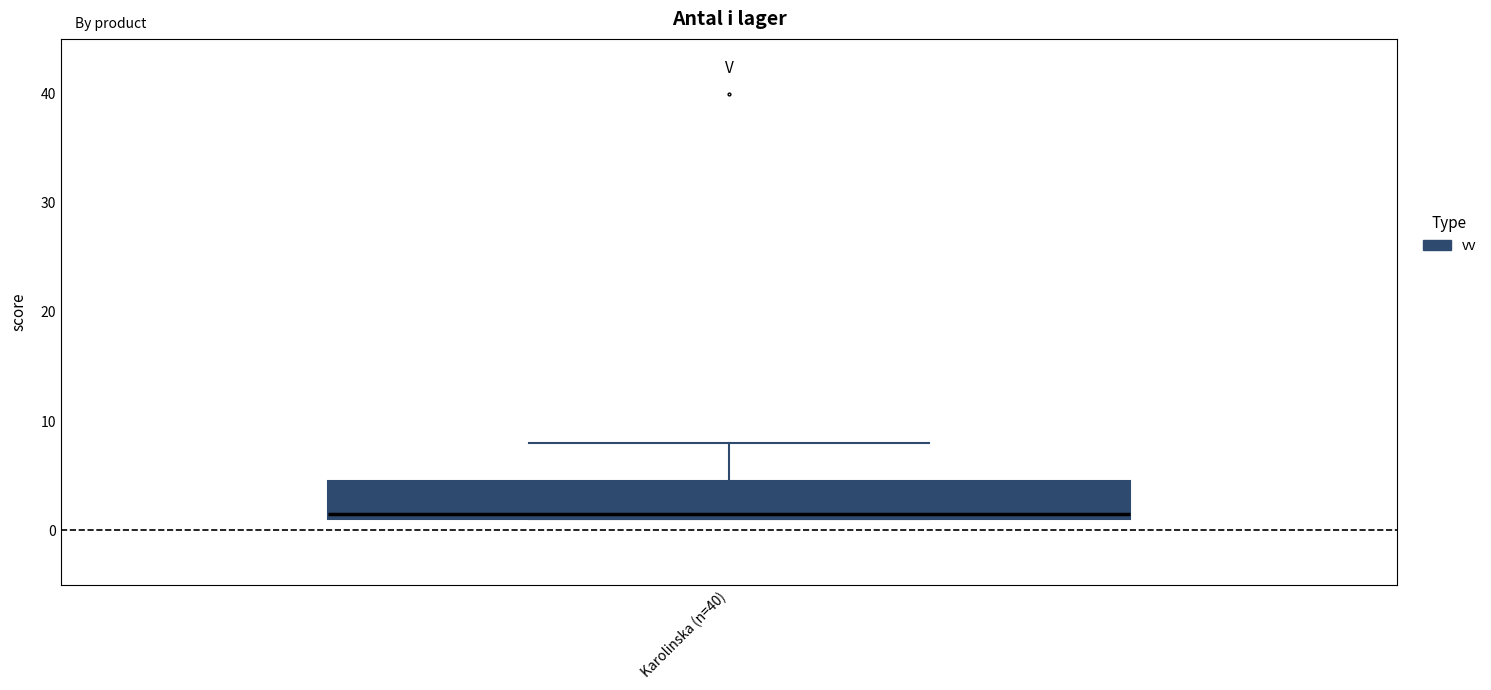

Where is the lower edge of the box for Karolinska (n=40) on the y-axis? The values are not printed on the chart, so give them approximately, as read against the axis.

1